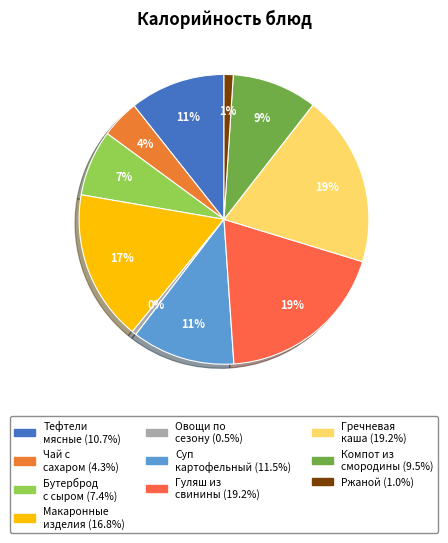

Count the number of slices in the pie.

10